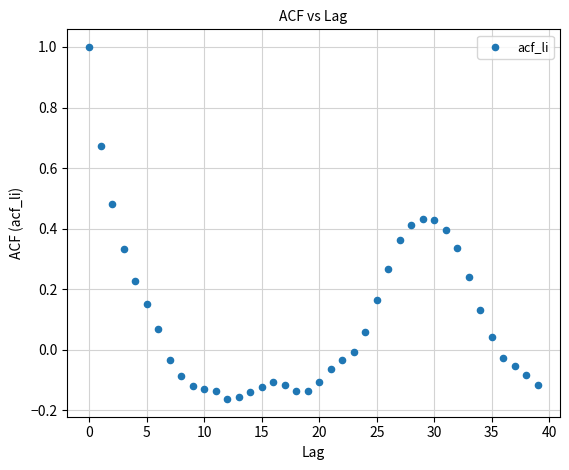

What is the range of Y values (max minus min)?

1.2